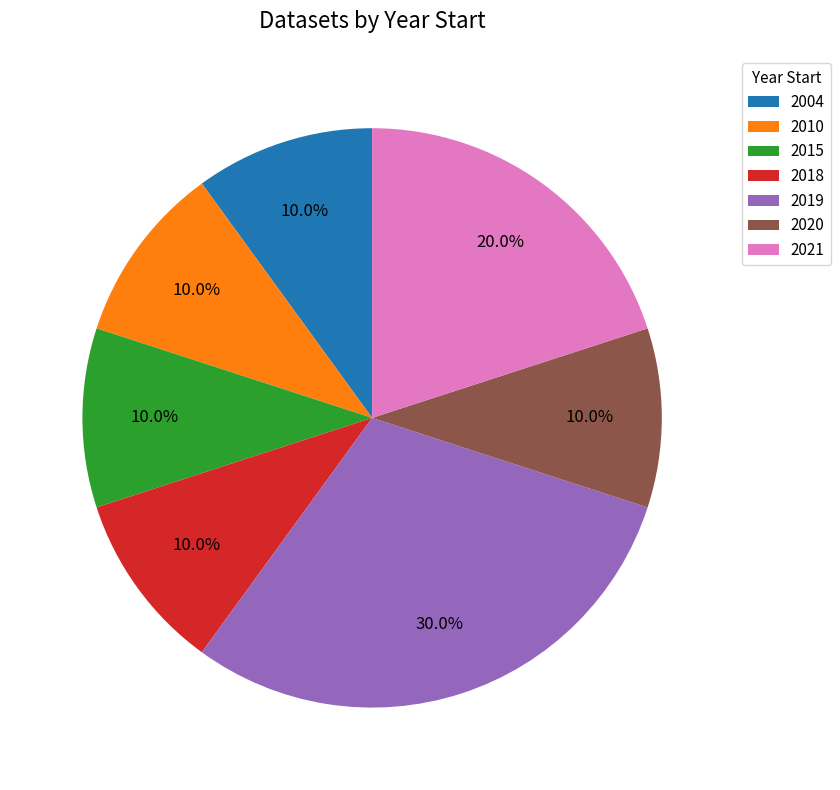

How many segments does this pie chart have?

7